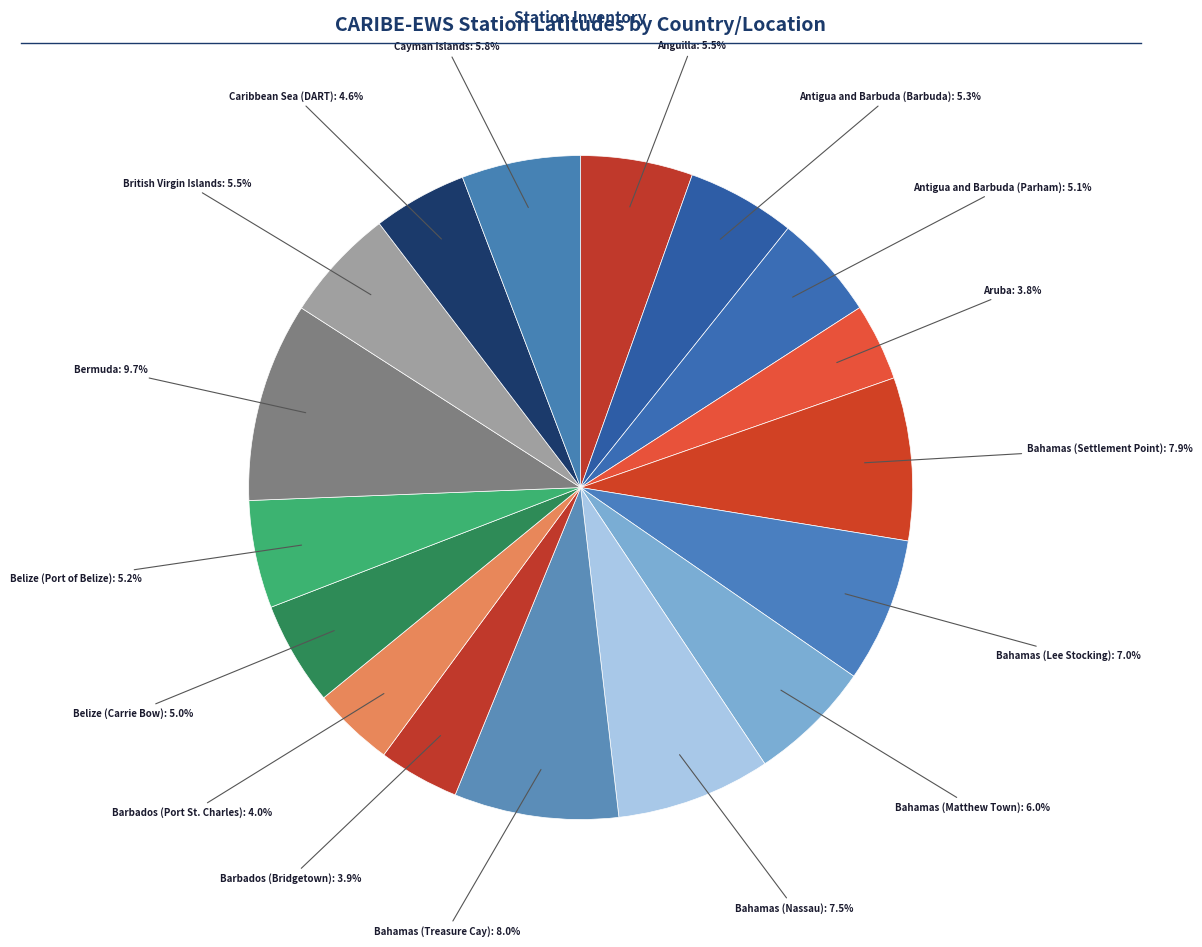

How many segments does this pie chart have?

17